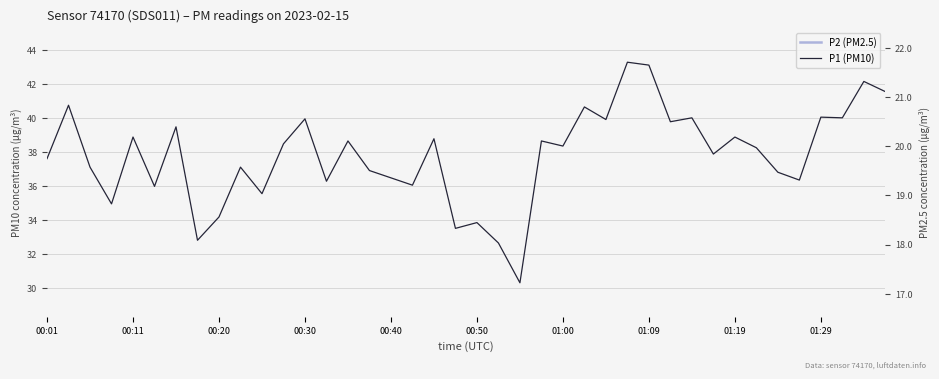

Reading left to right, what are all the values shown in this chart?

P2 (PM2.5): 19.9	18.8	18.3	18.2	19.9	17.8	18.9	18.3	18.7	18.9	18.4	20.0	20.0	18.8	20.0	19.4	19.3	19.0	18.4	18.0	17.9	18.3	17.5	18.6	19.8	19.9	19.2	21.4	19.7	20.6	20.9	19.0	19.9	19.9	19.6	18.4	19.5	20.6	21.4	21.4
P1 (PM10): 37.6	40.8	37.1	35.0	38.9	36.0	39.5	32.8	34.2	37.1	35.6	38.5	40.0	36.3	38.7	36.9	36.5	36.1	38.8	33.5	33.9	32.7	30.3	38.7	38.4	40.7	39.9	43.3	43.1	39.8	40.0	37.9	38.9	38.3	36.8	36.4	40.1	40.0	42.2	41.6